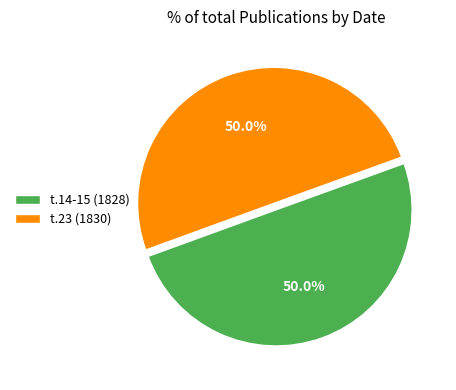

To the nearest percent, what is the combined percentage of t.14-15 (1828) and t.23 (1830)?

100%